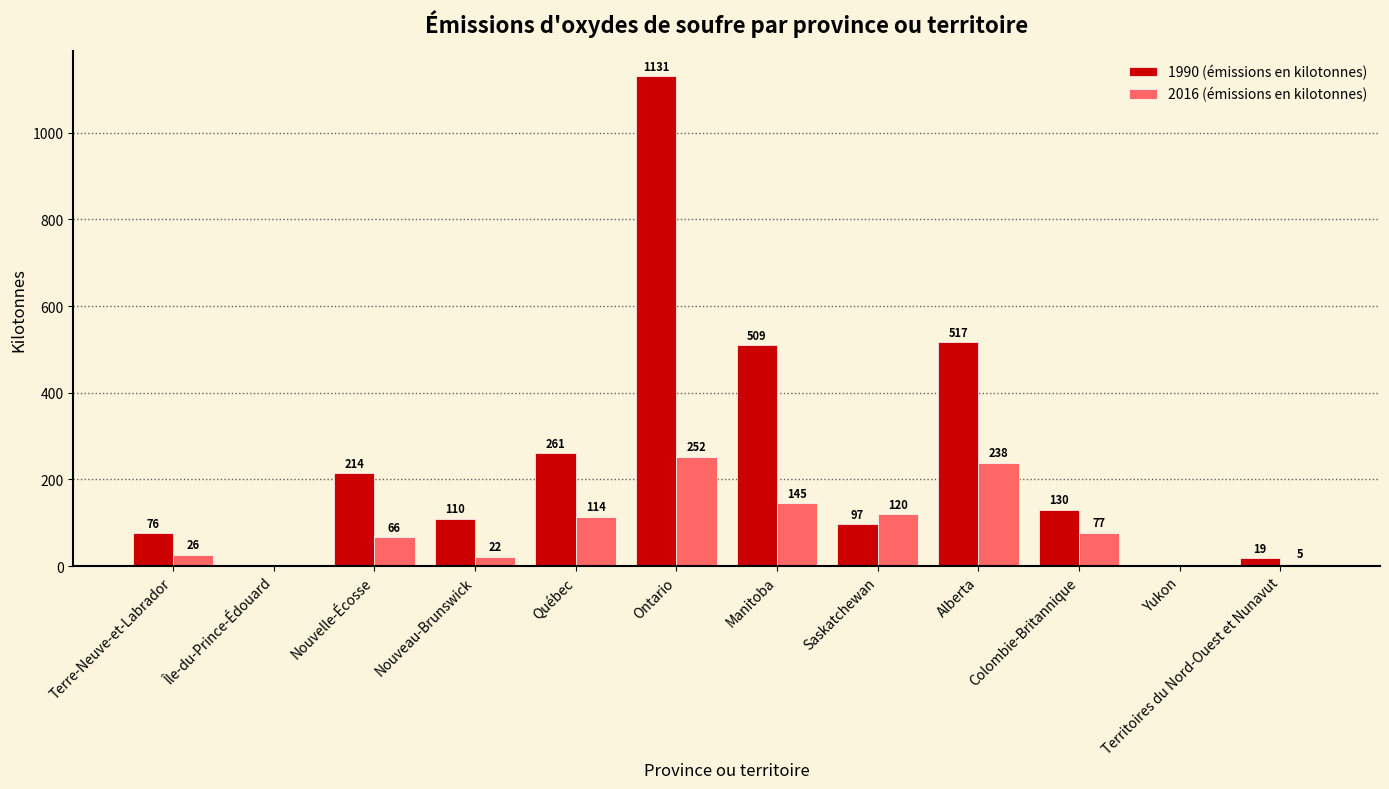

The value of 2016 (émissions en kilotonnes) at Nouveau-Brunswick is 21.5. True or false?

True